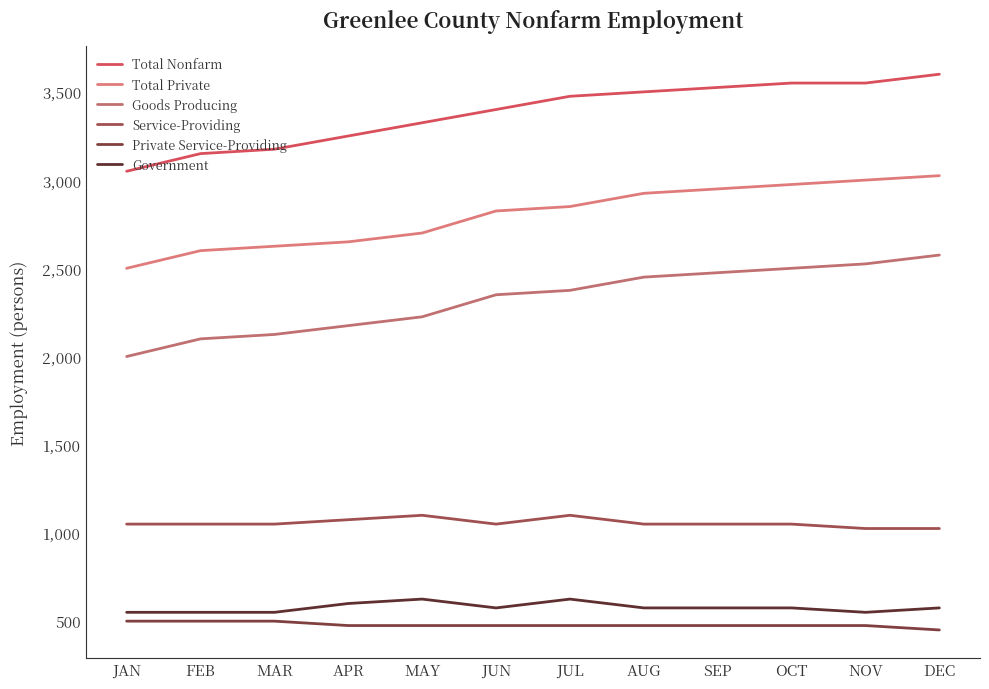

Reading left to right, transcribe all the data shown in this chart.

Total Nonfarm: 3050	3150	3175	3250	3325	3400	3475	3500	3525	3550	3550	3600
Total Private: 2500	2600	2625	2650	2700	2825	2850	2925	2950	2975	3000	3025
Goods Producing: 2000	2100	2125	2175	2225	2350	2375	2450	2475	2500	2525	2575
Service-Providing: 1050	1050	1050	1075	1100	1050	1100	1050	1050	1050	1025	1025
Private Service-Providing: 500	500	500	475	475	475	475	475	475	475	475	450
Government: 550	550	550	600	625	575	625	575	575	575	550	575